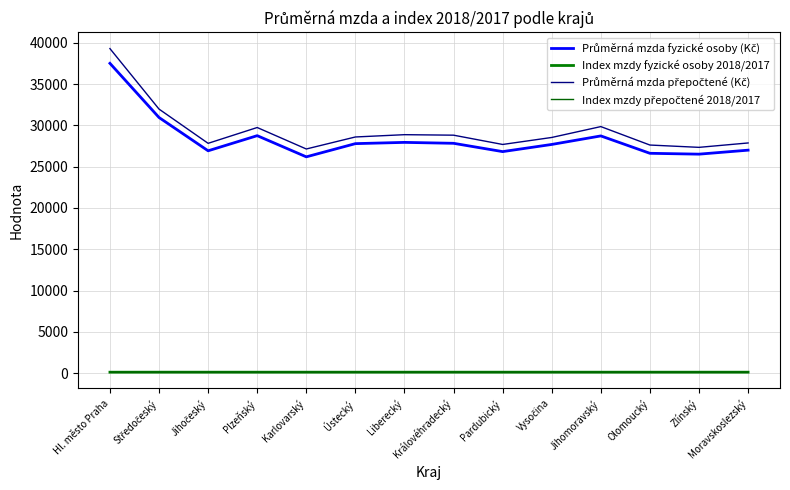

What is the difference between the Index mzdy fyzické osoby 2018/2017 values at Karlovarský and Středočeský?

0.3